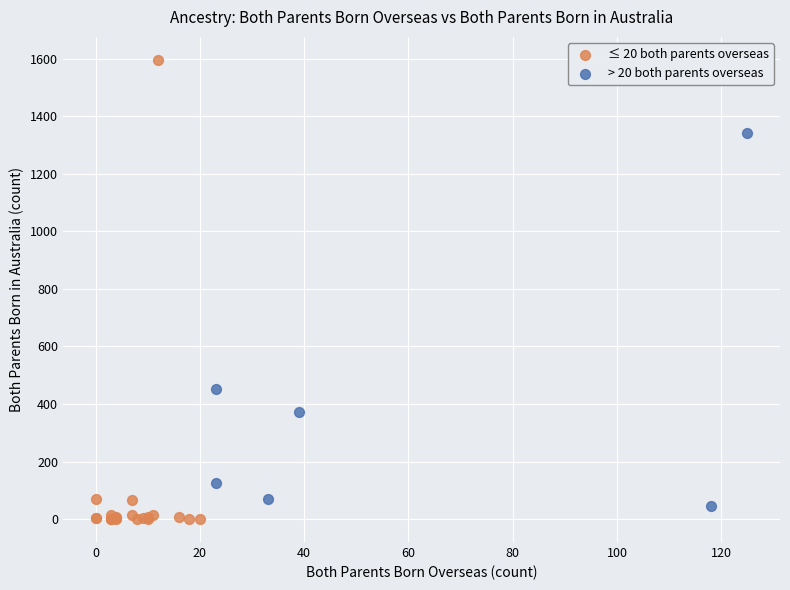

Which series has the widest spread of Y values?

≤ 20 both parents overseas